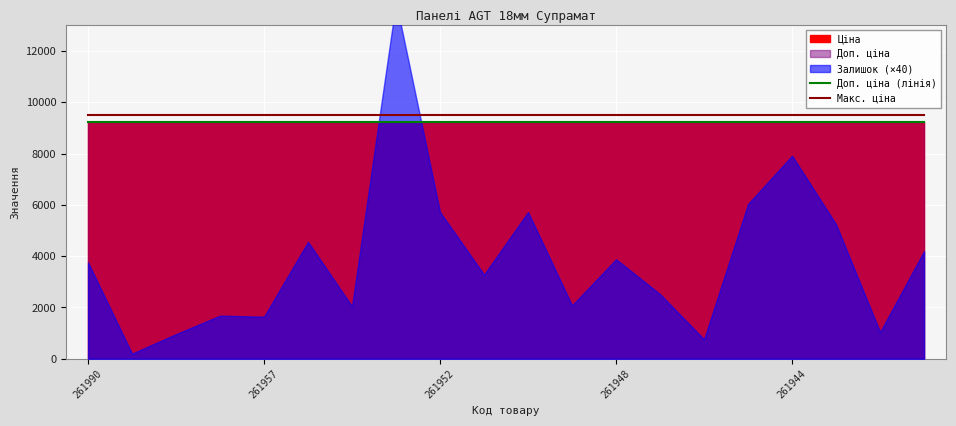

What is the sum of all Доп. ціна (лінія) values?

184668.6